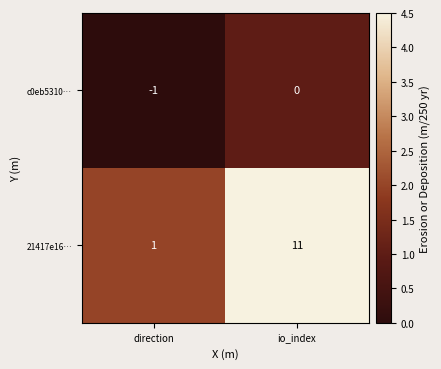

Where is 21417e16… nearest to the value 6?

direction